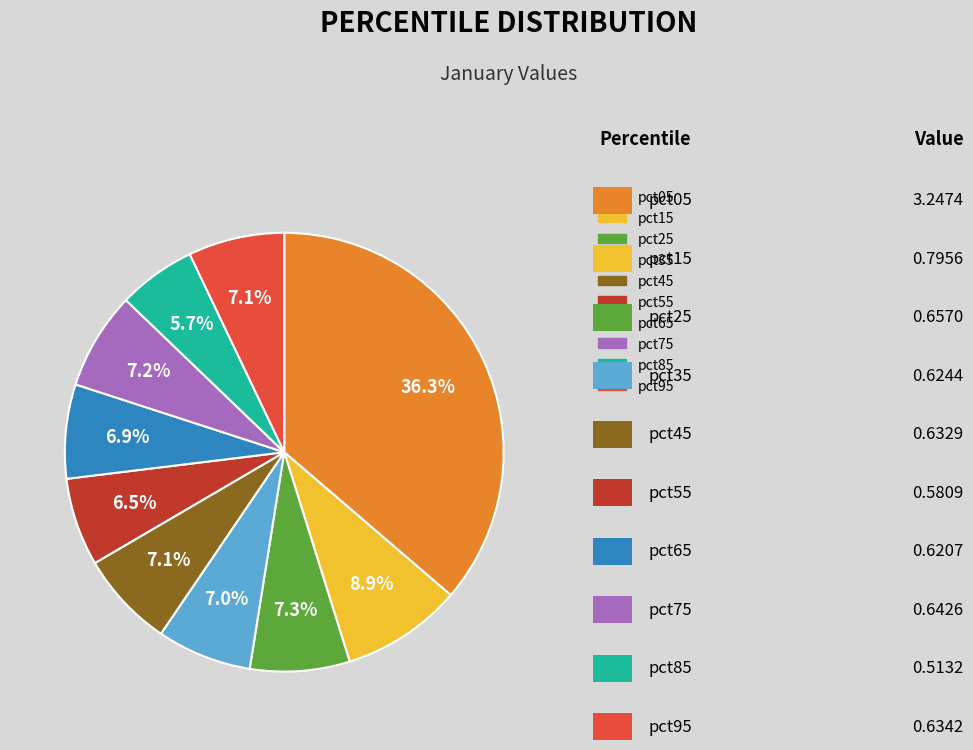

Which has a higher value, pct85 or pct65?

pct65